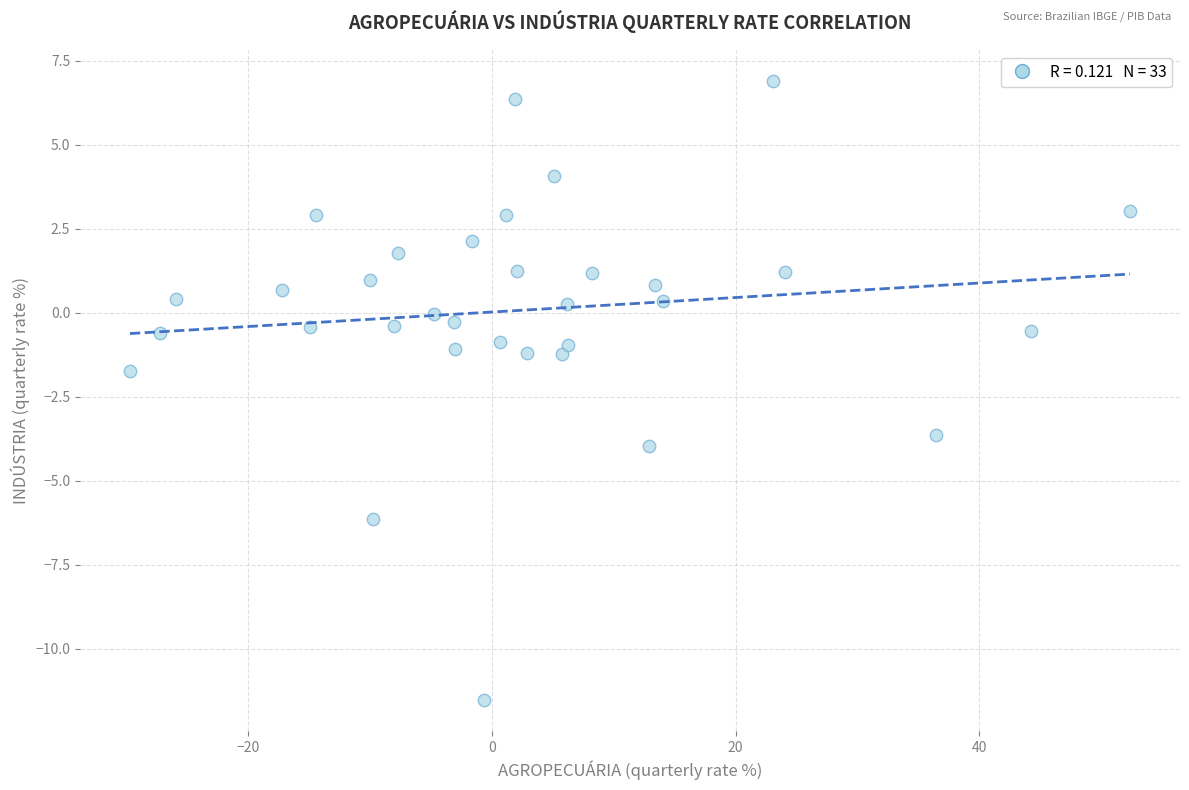

What is the range of Y values (max minus min)?

18.4